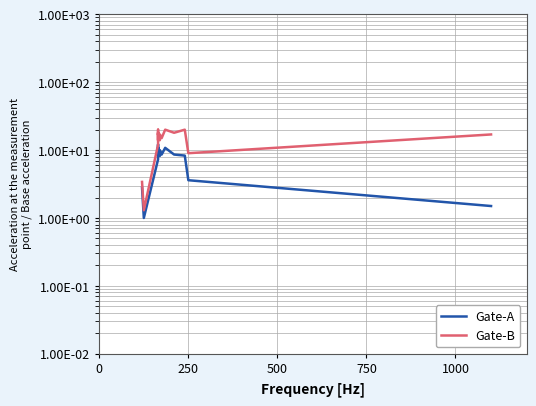

What position from the left is 250?

16